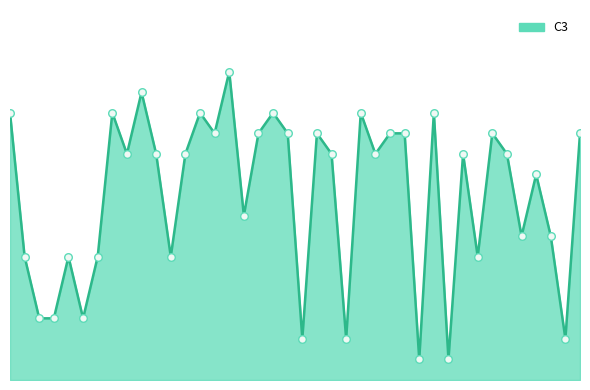

Does the chart have visible grid lines?

No